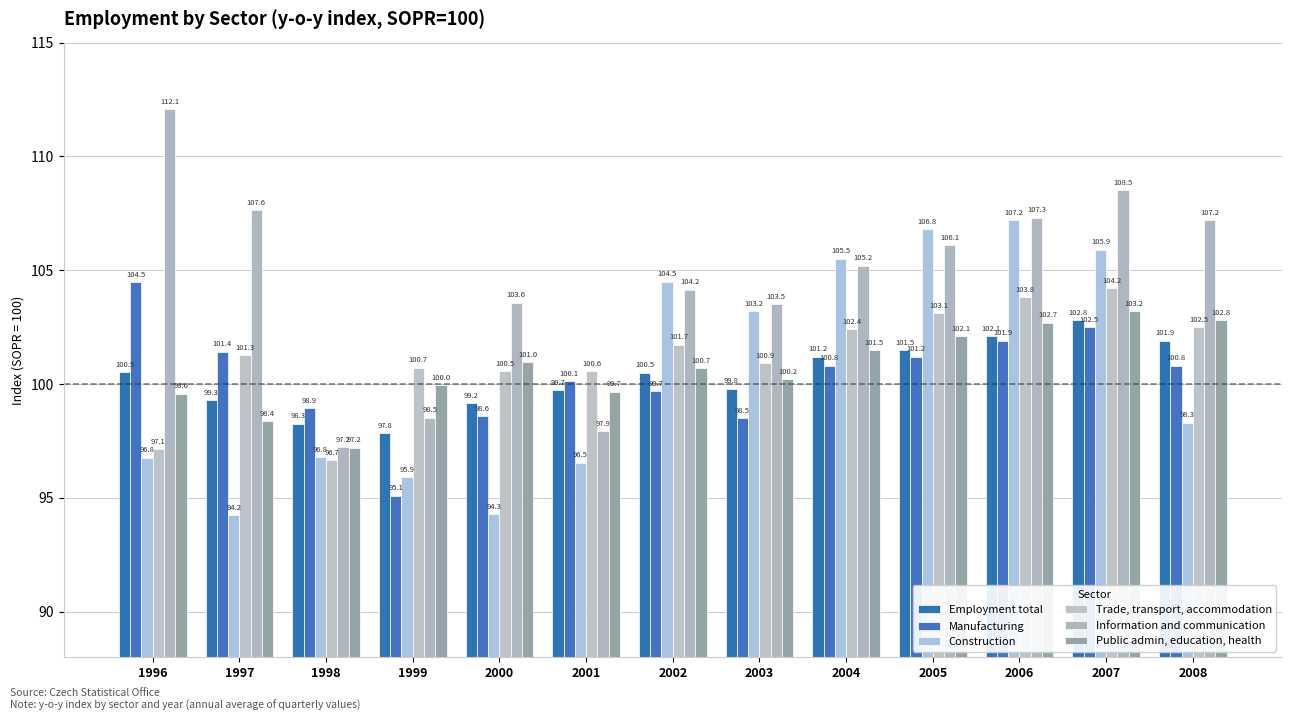

What is the value of the Employment total bar at the 3rd from the left?

98.3